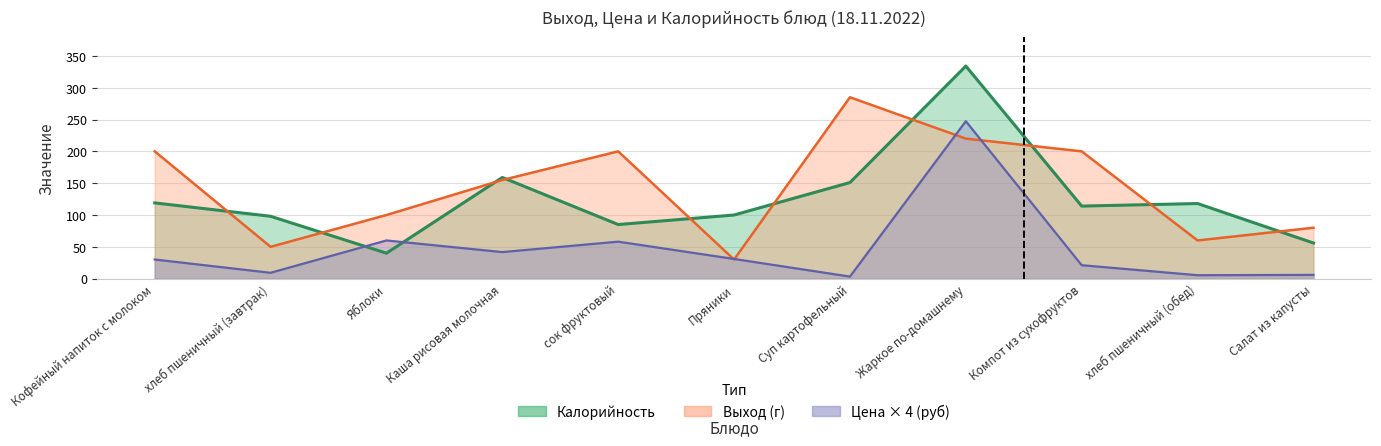

Which series has the widest spread of values?

калорийность